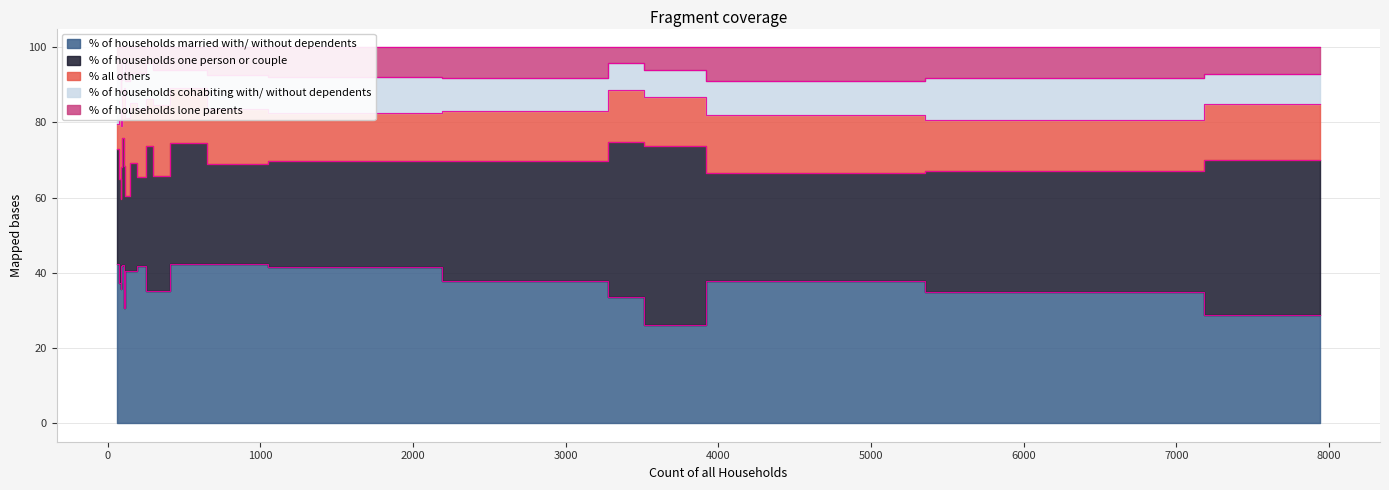

Reading right to left, list all the values displayed in this chart.

% of households married with/ without dependents: West Moors=26.1	Verwood=35.0	Sturminster Marshall=42.4	Shapwick=37.4	St. Leonards and St. Ives=33.5	Pamphill=35.1	Crichel=40.5	Horton=41.8	Holt=42.4	Hinton=40.3	Gussage St. Michael=41.8	Gussage All Saints=42.0	Ferndown Town=28.7	Edmondsham=35.7	Cranborne=35.2	Corfe Mullen=37.8	Colehill=37.9	Chalbury=42.4	Alderholt=41.6	Stoke Abbott & Pilsdon=30.6
% of households one person or couple: West Moors=47.5	Verwood=32.2	Sturminster Marshall=26.5	Shapwick=27.7	St. Leonards and St. Ives=41.3	Pamphill=38.5	Crichel=19.8	Horton=23.6	Holt=32.2	Hinton=29.0	Gussage St. Michael=26.4	Gussage All Saints=34.0	Ferndown Town=41.4	Edmondsham=23.8	Cranborne=30.5	Corfe Mullen=28.7	Colehill=31.9	Chalbury=30.5	Alderholt=28.2	Stoke Abbott & Pilsdon=37.8
% all others: West Moors=13.2	Verwood=13.5	Sturminster Marshall=14.8	Shapwick=15.7	St. Leonards and St. Ives=13.9	Pamphill=12.5	Crichel=20.7	Horton=18.3	Holt=14.6	Hinton=15.9	Gussage St. Michael=11.0	Gussage All Saints=11.0	Ferndown Town=14.8	Edmondsham=23.8	Cranborne=18.8	Corfe Mullen=15.4	Colehill=13.3	Chalbury=6.8	Alderholt=12.7	Stoke Abbott & Pilsdon=20.7
% of households cohabiting with/ without dependents: West Moors=7.2	Verwood=11.3	Sturminster Marshall=8.9	Shapwick=12.1	St. Leonards and St. Ives=7.2	Pamphill=9.8	Crichel=9.9	Horton=9.6	Holt=4.6	Hinton=8.0	Gussage St. Michael=12.1	Gussage All Saints=9.0	Ferndown Town=7.9	Edmondsham=4.8	Cranborne=9.4	Corfe Mullen=9.2	Colehill=8.8	Chalbury=11.9	Alderholt=9.5	Stoke Abbott & Pilsdon=7.2
% of households lone parents: West Moors=6.0	Verwood=8.0	Sturminster Marshall=7.5	Shapwick=7.2	St. Leonards and St. Ives=4.1	Pamphill=4.0	Crichel=9.0	Horton=6.7	Holt=6.1	Hinton=6.8	Gussage St. Michael=8.8	Gussage All Saints=4.0	Ferndown Town=7.1	Edmondsham=11.9	Cranborne=6.0	Corfe Mullen=8.8	Colehill=8.2	Chalbury=8.5	Alderholt=8.0	Stoke Abbott & Pilsdon=3.6